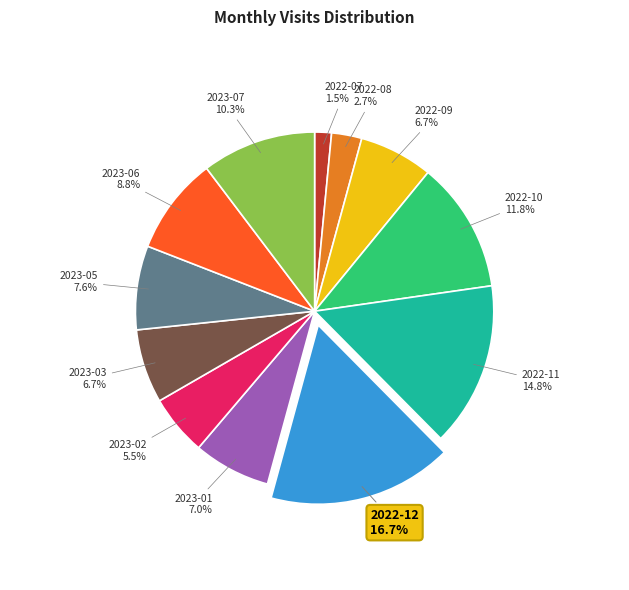

Combined, do 2022-09 and 2023-03 account for over 50%?

No